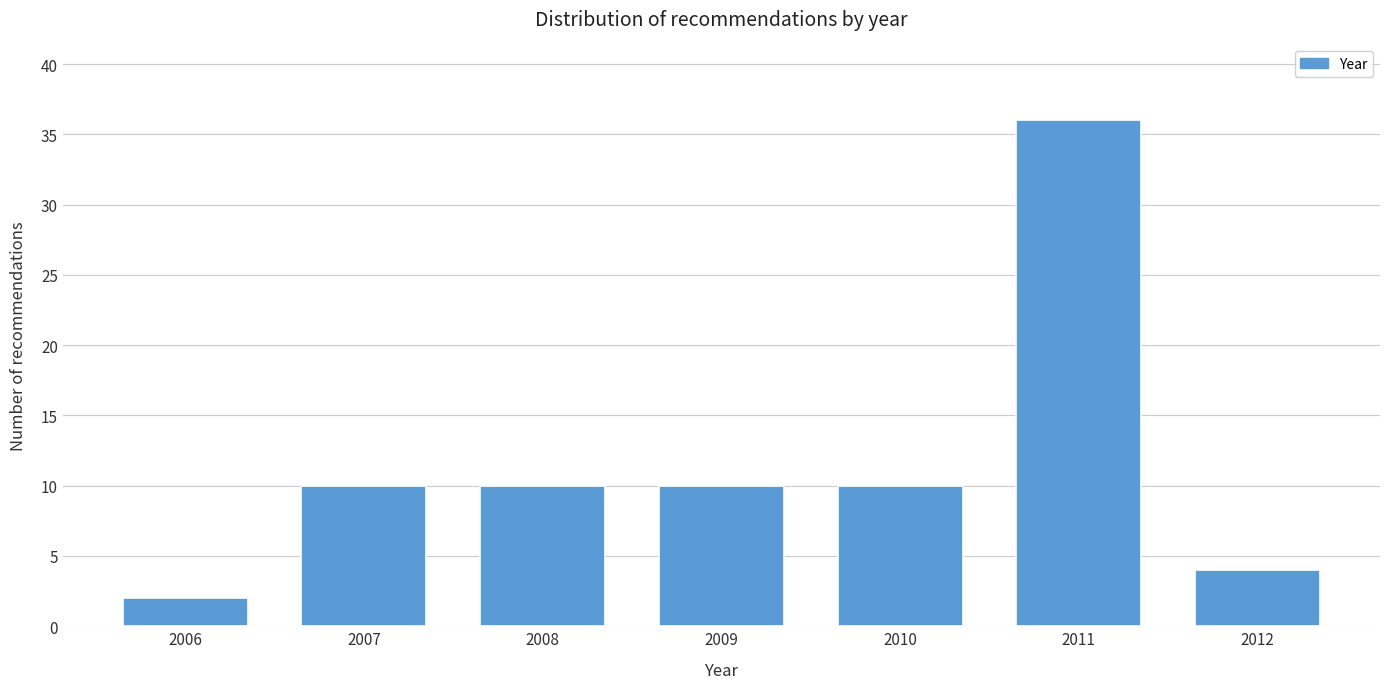

Reading right to left, list all the values displayed in this chart.

4	36	10	10	10	10	2